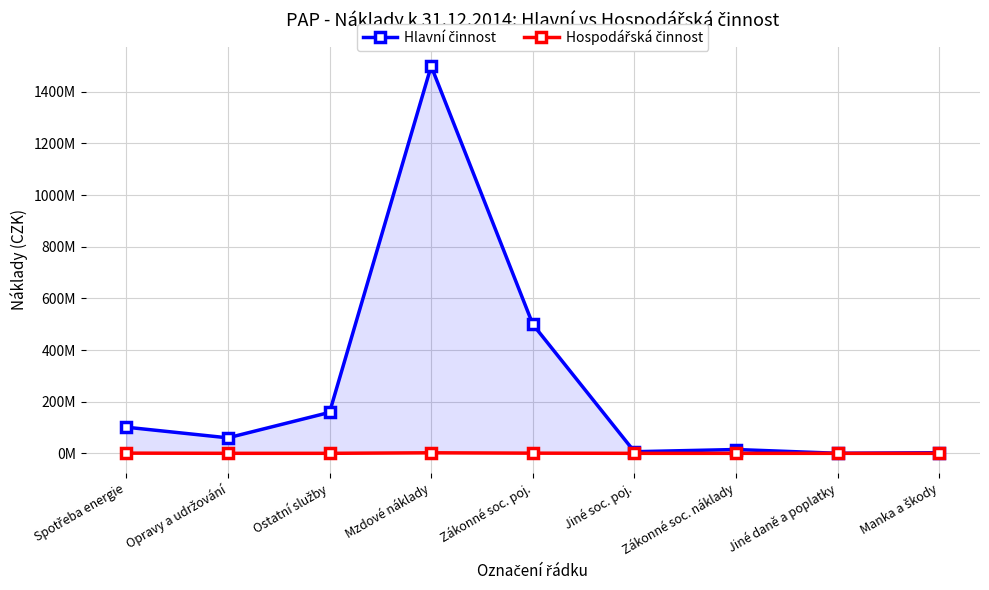

At how many categories does at least one series exceed 741666128?

1